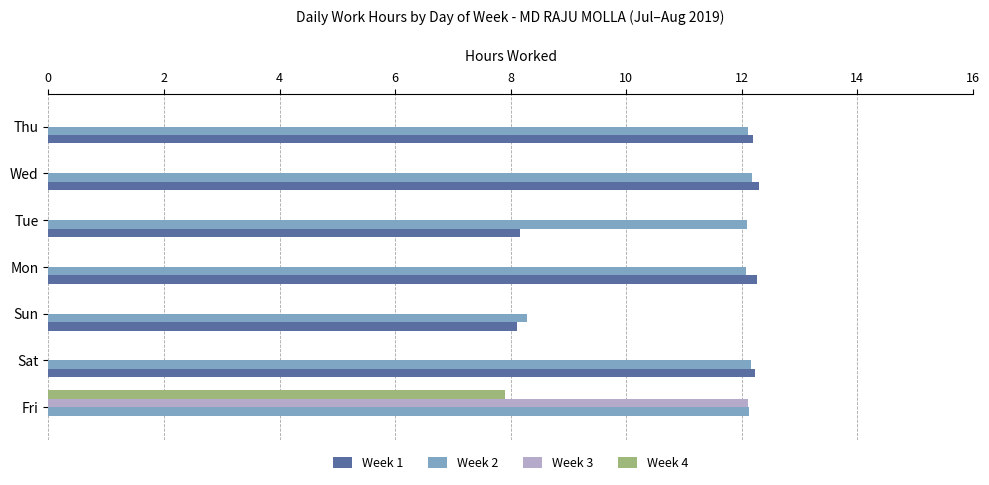

What is the maximum value for Week 4?

7.9